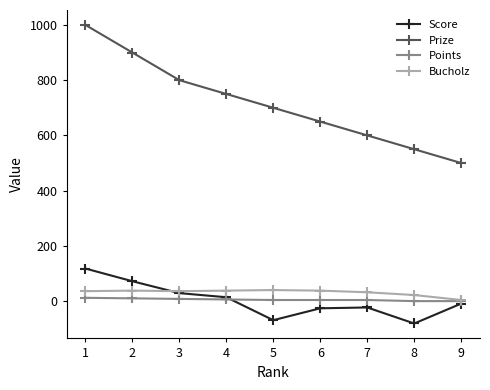

Which series has the widest spread of values?

Prize